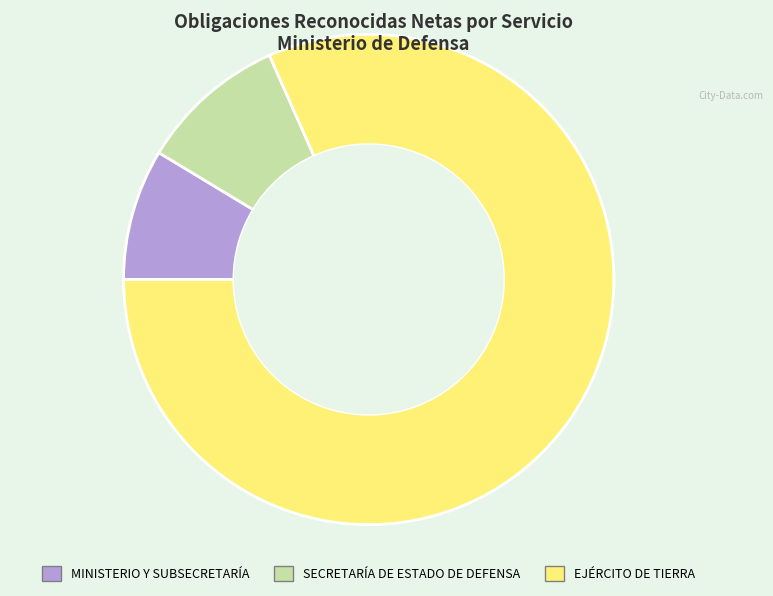

What is the largest slice in the pie chart?

EJÉRCITO DE TIERRA